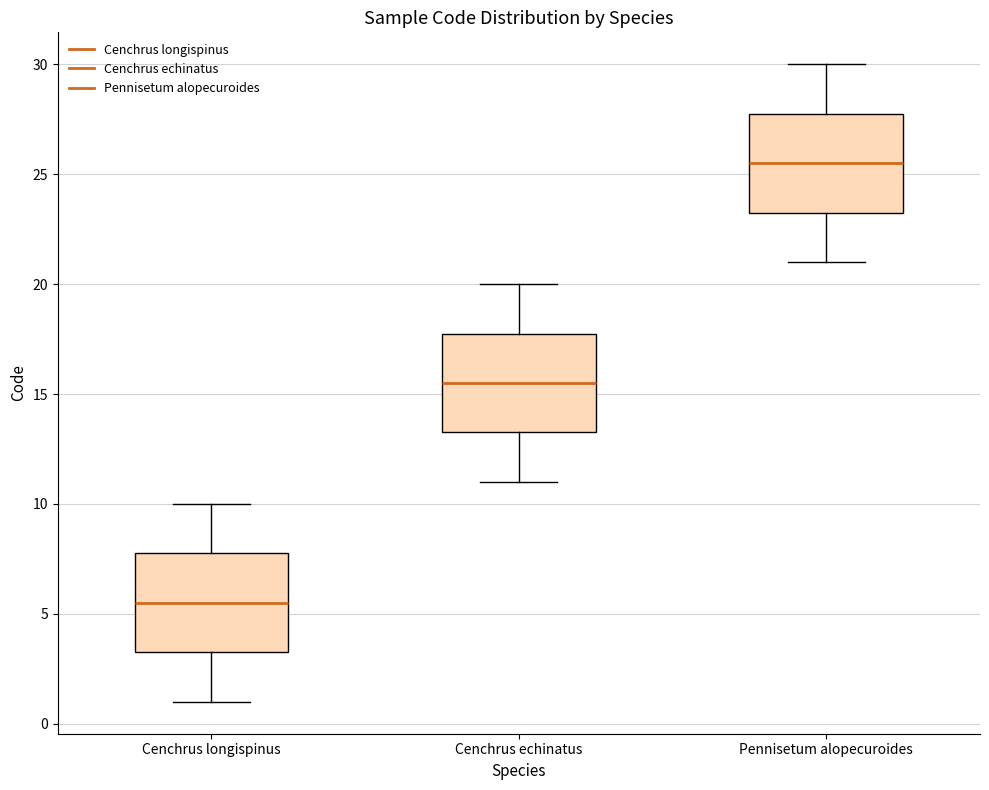

Which box's median line is the highest?

Pennisetum alopecuroides